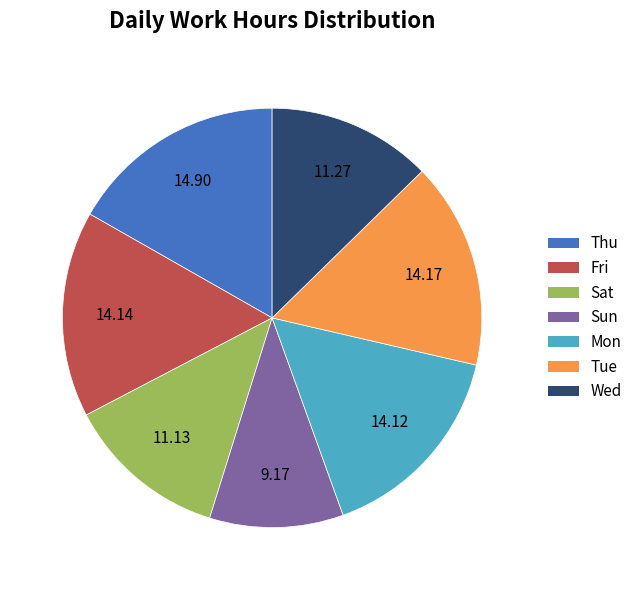

What is the ratio of the value at Mon to the value at Fri?

1.0